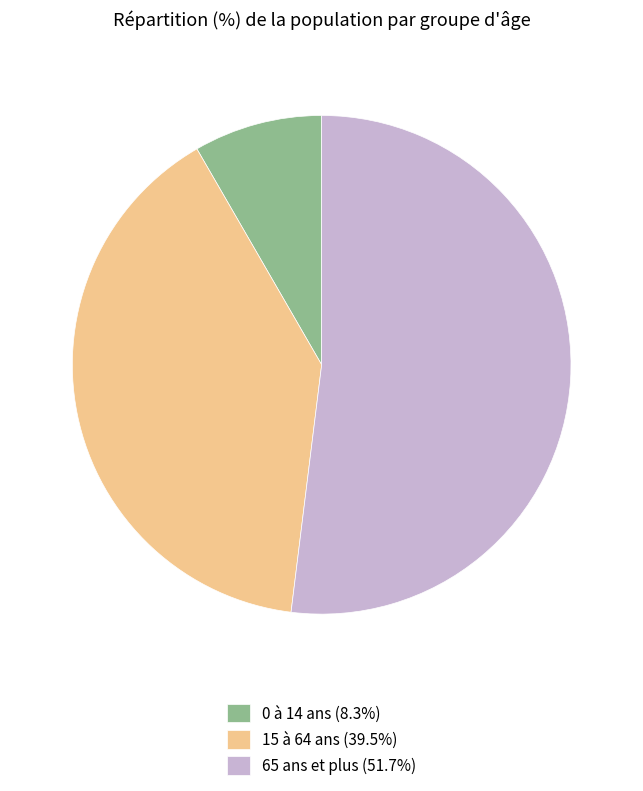

Between 15 à 64 ans and 65 ans et plus, which is larger?

65 ans et plus